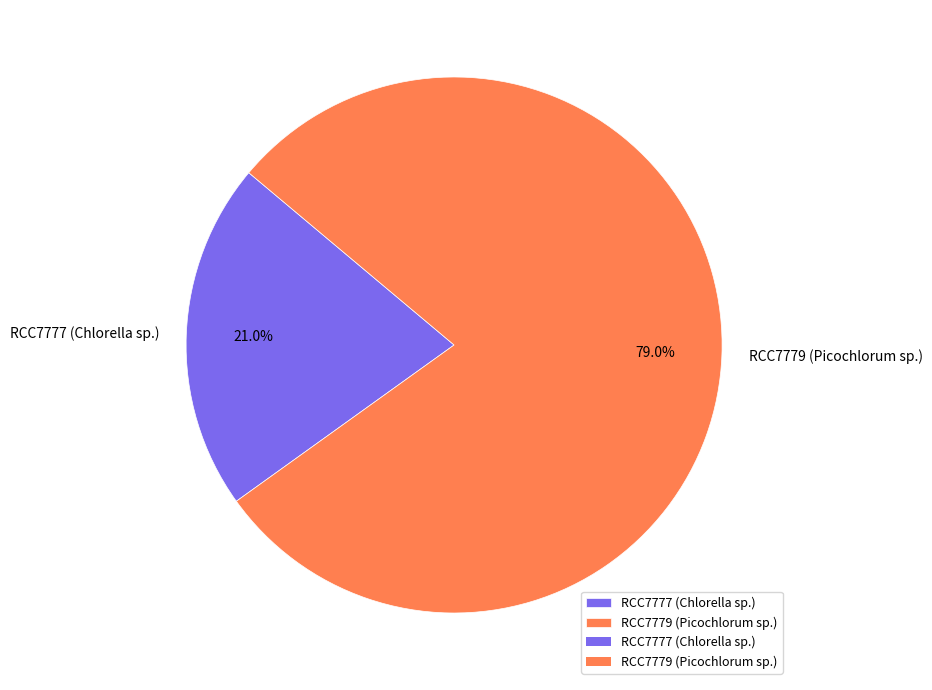

What percentage is the RCC7777 (Chlorella sp.) slice, to the nearest percent?

21%